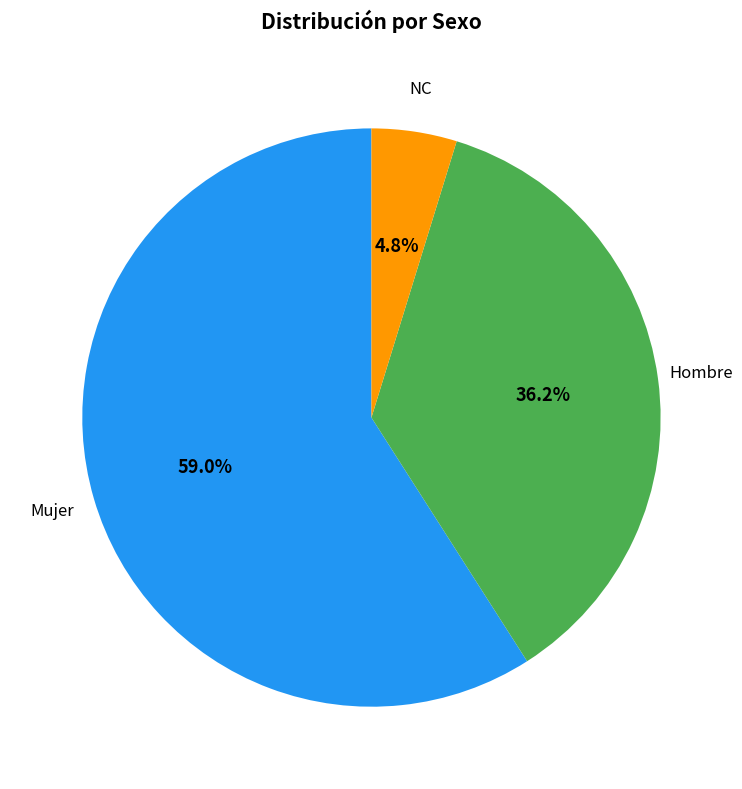

To the nearest percent, what percentage of the pie is NC?

5%